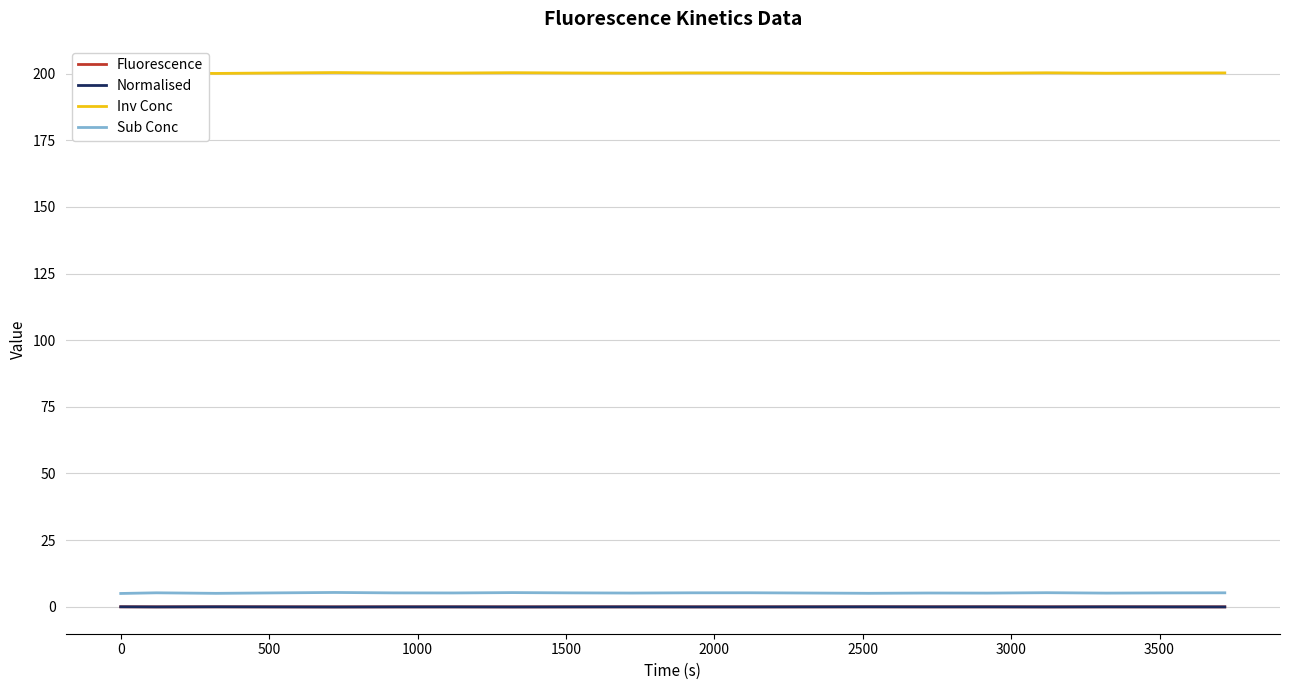

What is the highest value of the Sub Conc series?

5.4